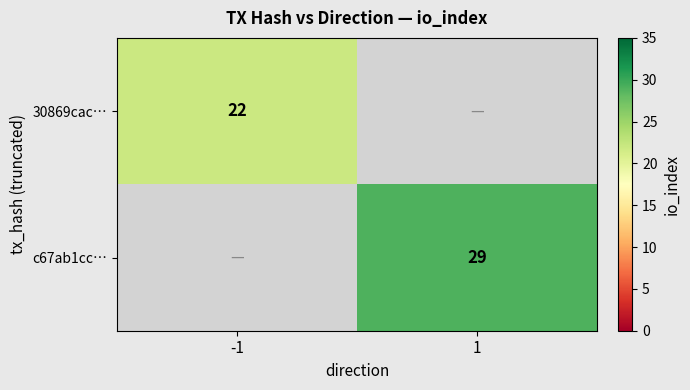

Is the value of 30869cac… at -1 greater than the value of c67ab1cc… at 1?

No